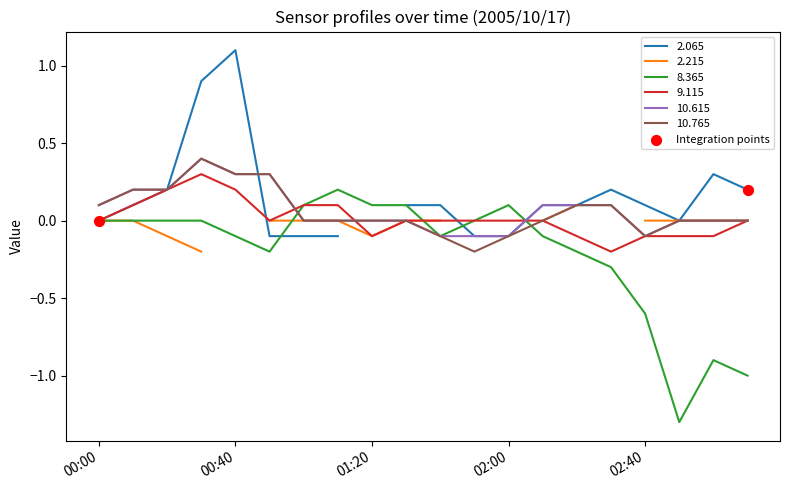

Which has a higher value, 00:00 or 00:40?

00:40